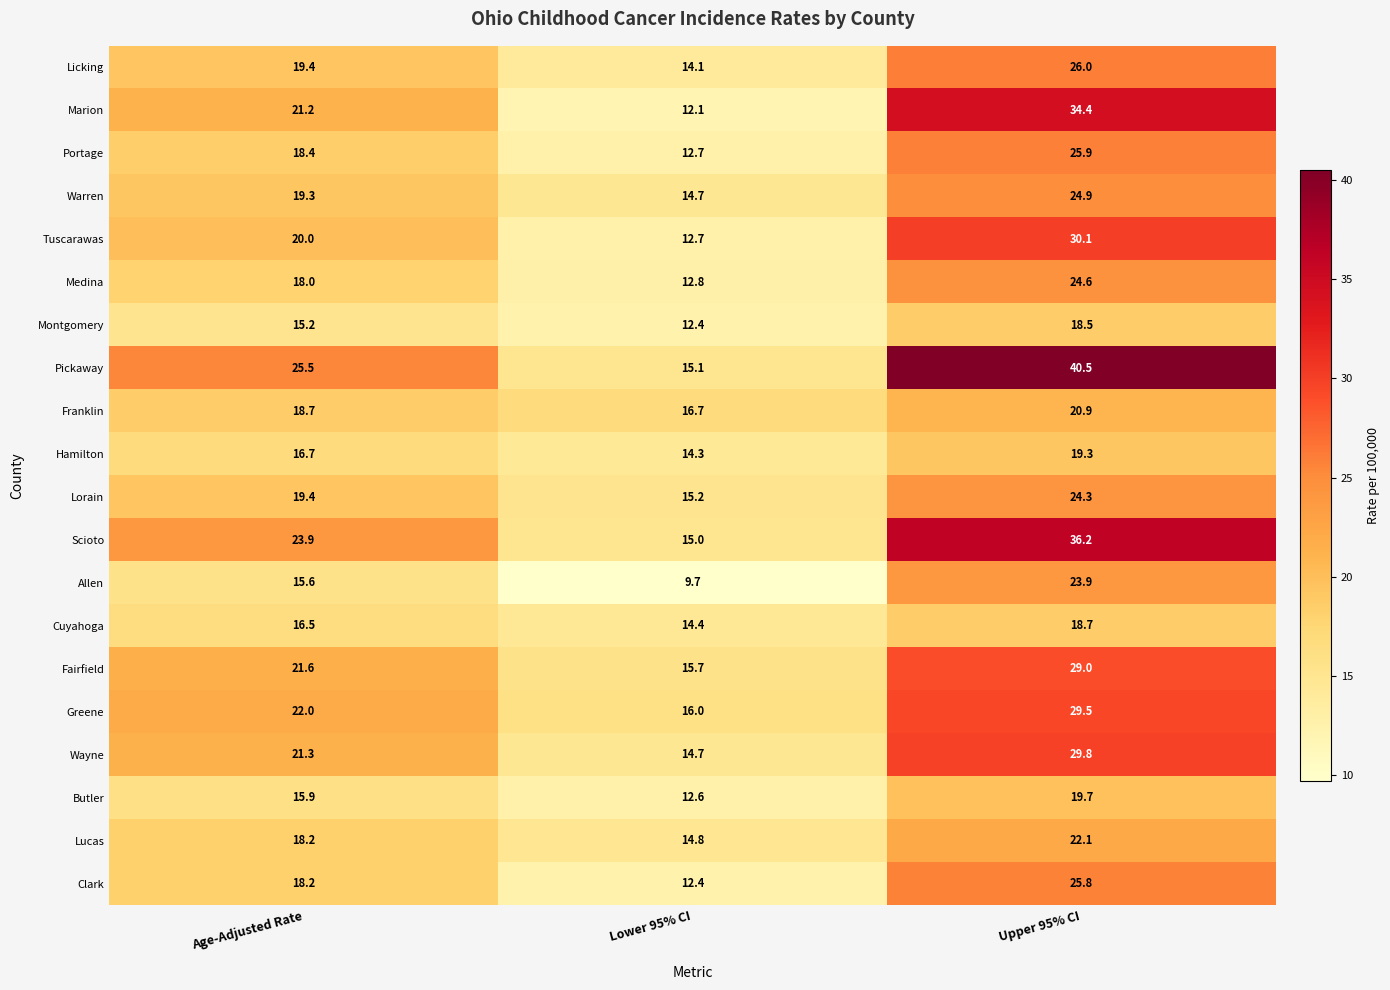

Read the Warren value at Upper 95% CI.

24.9